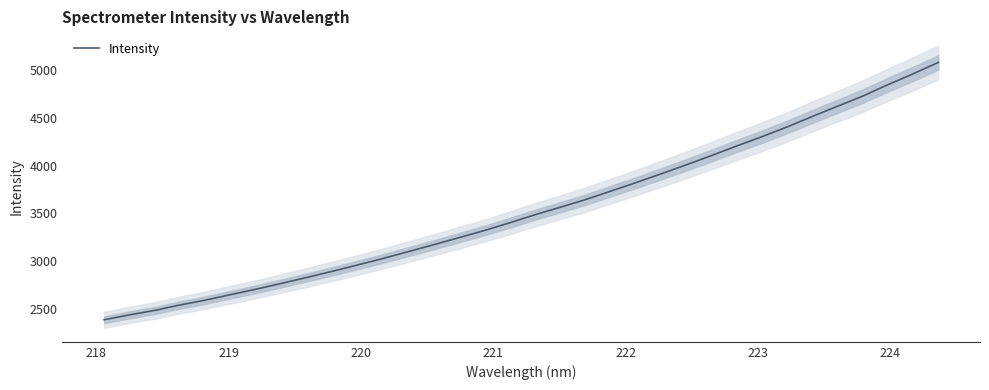

What is the value of the 20th point from the left?

3642.0